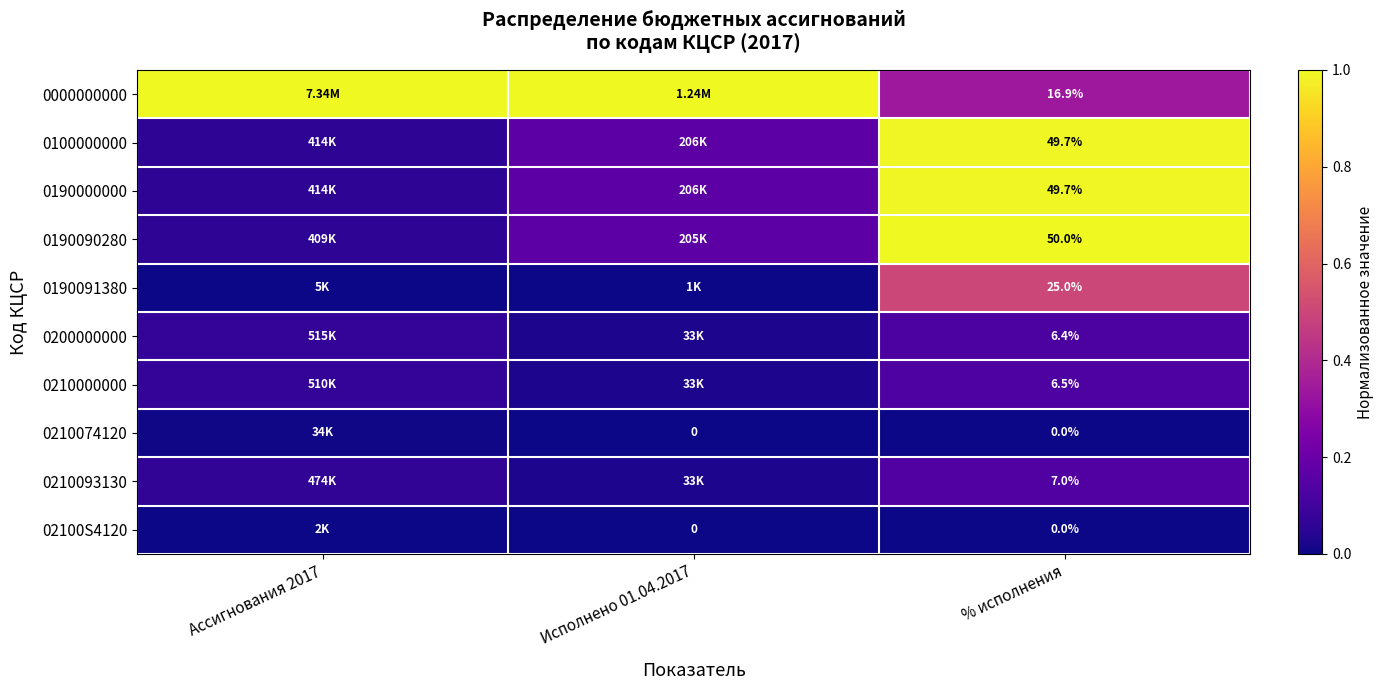

What is the sum of the 0000000000 values at Ассигнования 2017 and % исполнения?

1.3